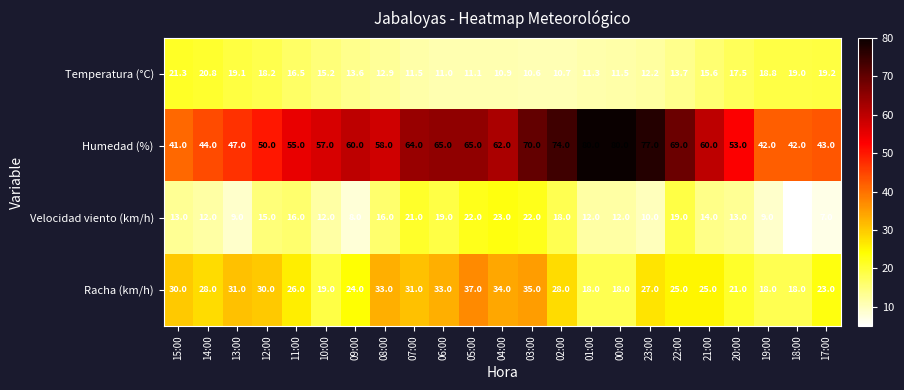

What is the difference between the Racha (km/h) values at 15:00 and 11:00?

4.0